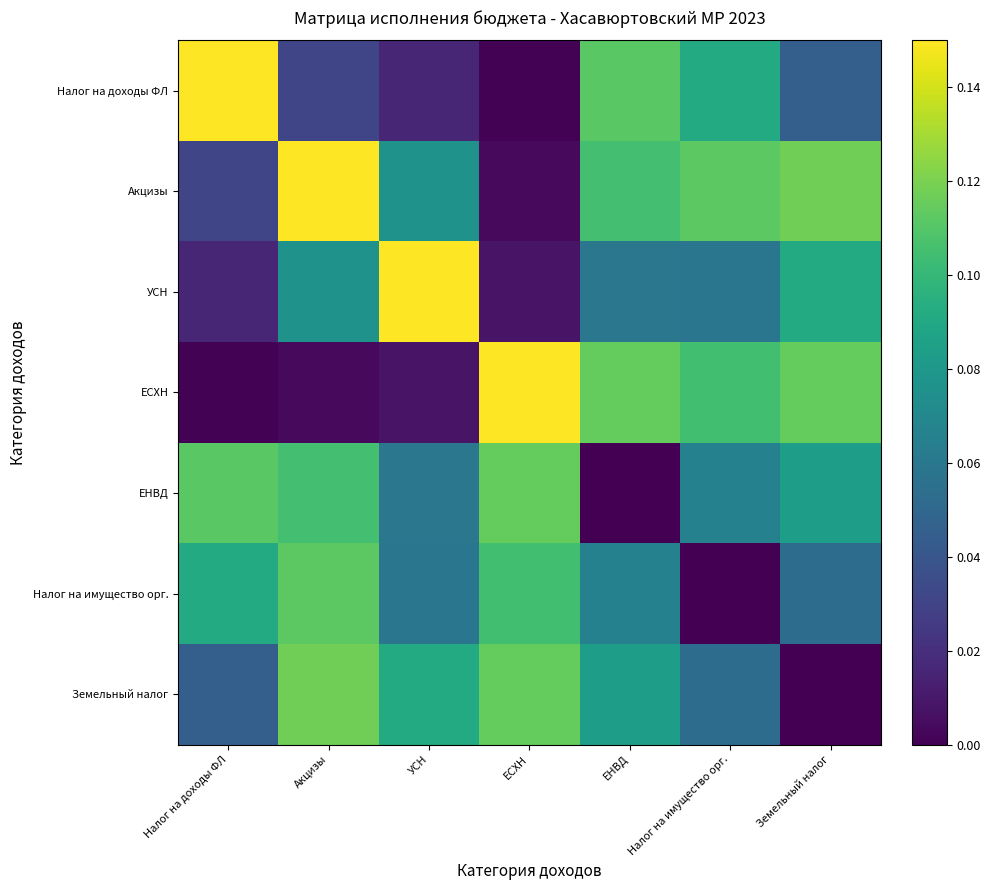

Which has a higher value, Налог на доходы ФЛ or Земельный налог?

Налог на доходы ФЛ